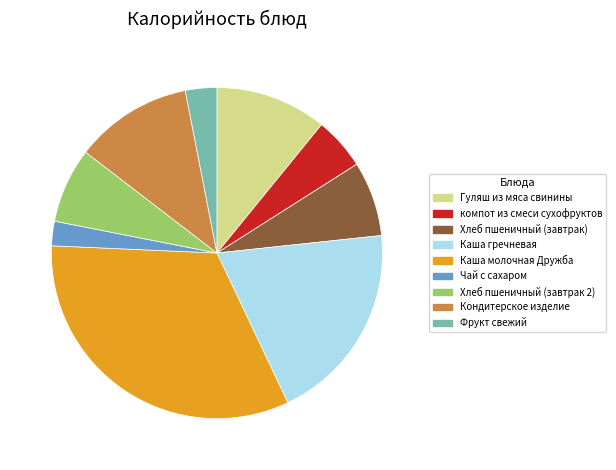

Do Фрукт свежий and Хлеб пшеничный (завтрак) together represent more than half of the pie?

No